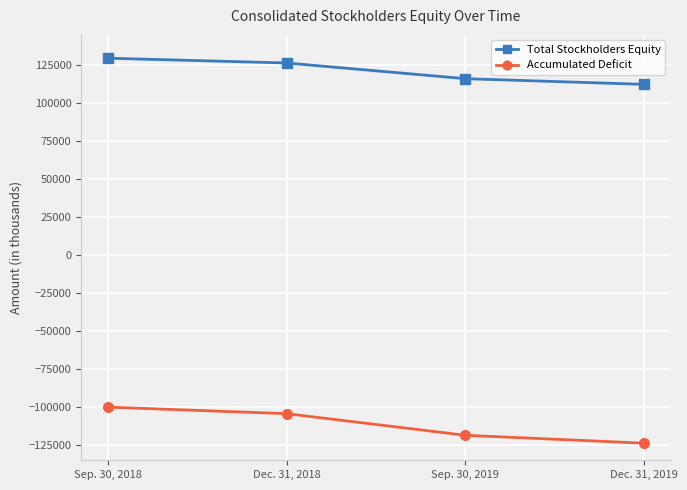

What is the difference between the highest and lowest values at Dec. 31, 2019?

236205